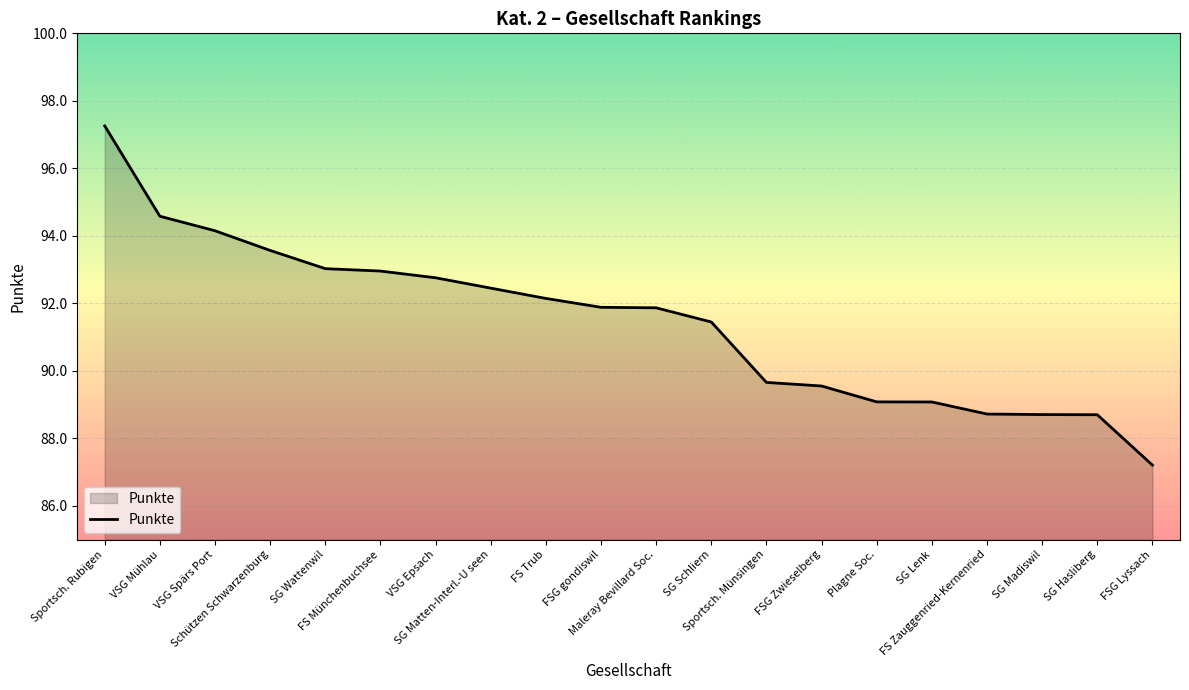

What is the difference between the maximum and minimum values?

10.0